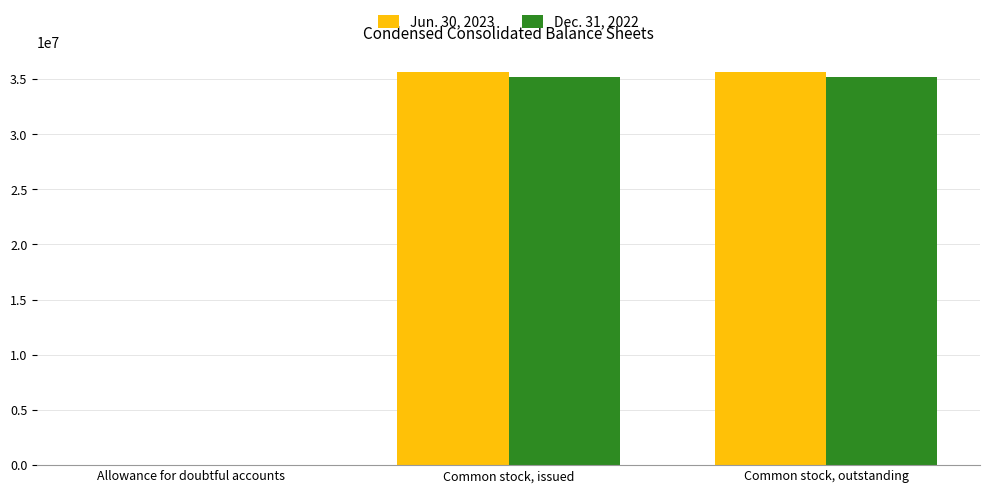

Is the value of Dec. 31, 2022 at Allowance for doubtful accounts greater than the value of Jun. 30, 2023 at Common stock, outstanding?

No